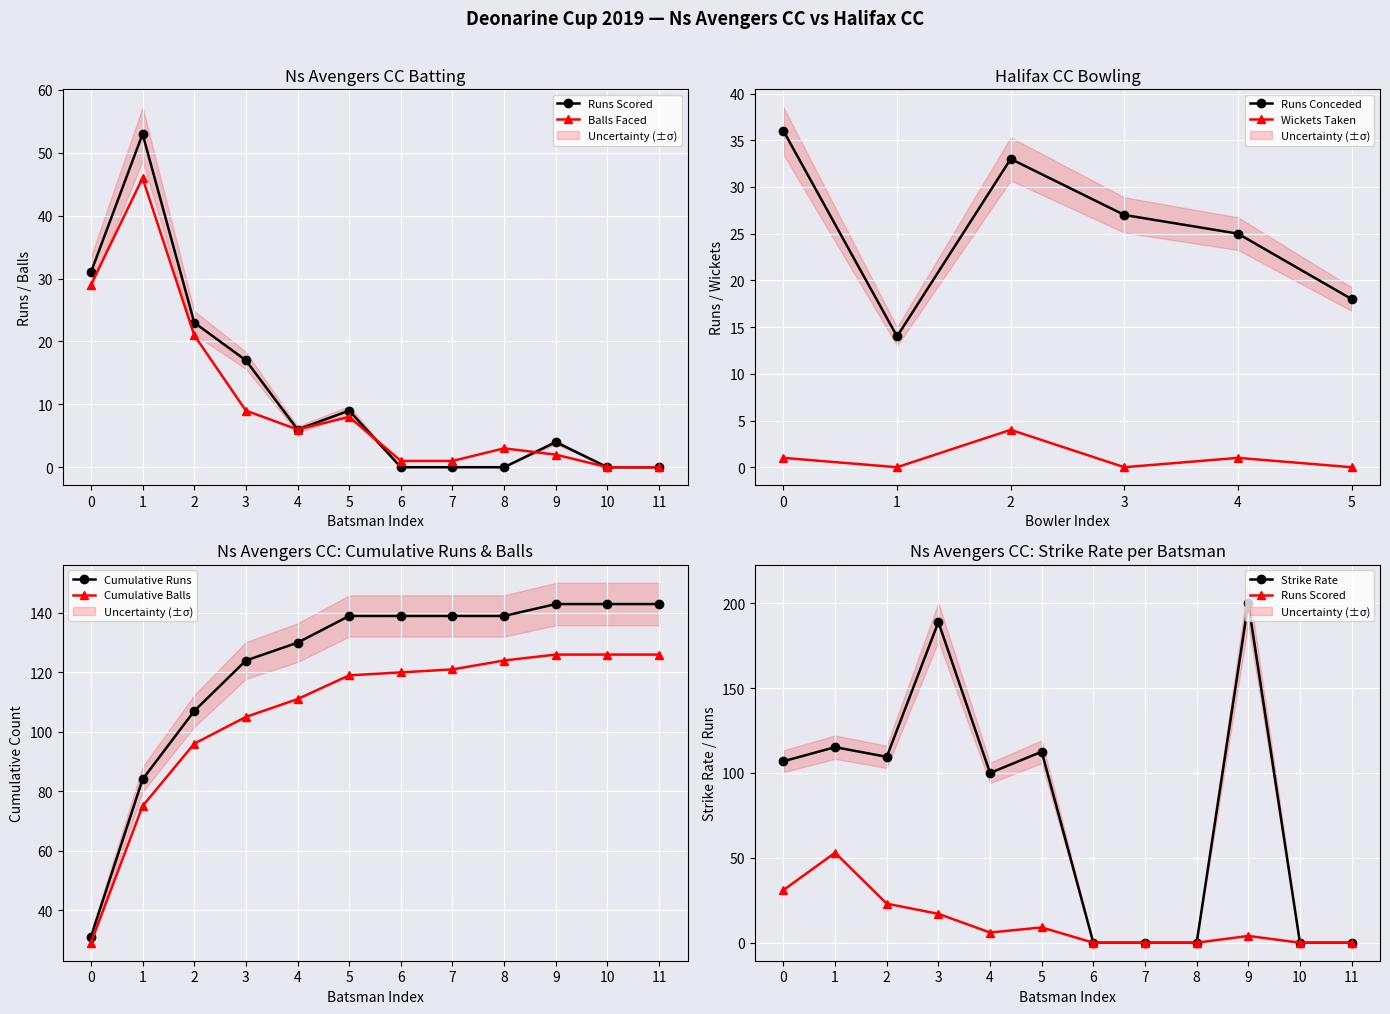

Reading left to right, what are all the values shown in this chart?

Runs: 31	53	23	17	6	9	0	0	0	4	0	0
Balls: 29	46	21	9	6	8	1	1	3	2	0	0